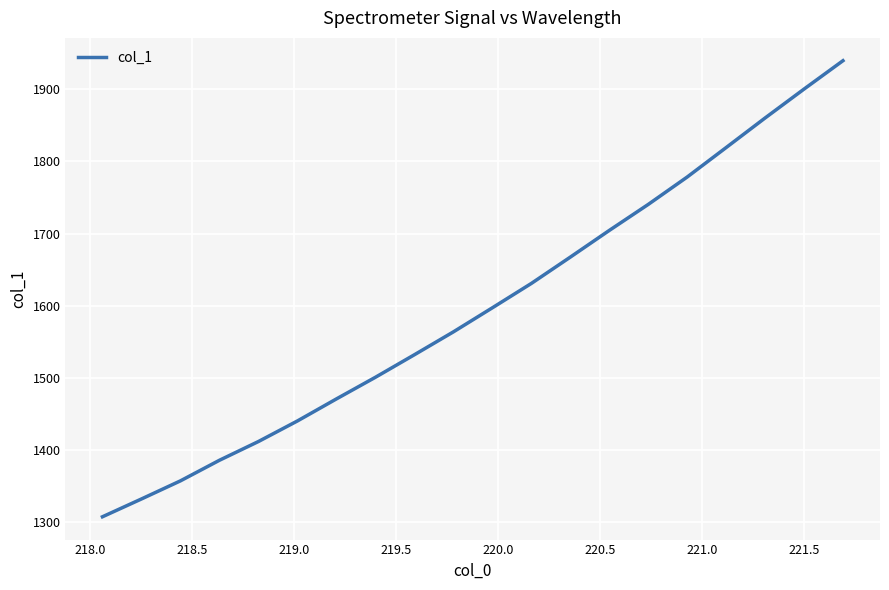

What is the maximum value shown in the chart?

1939.7